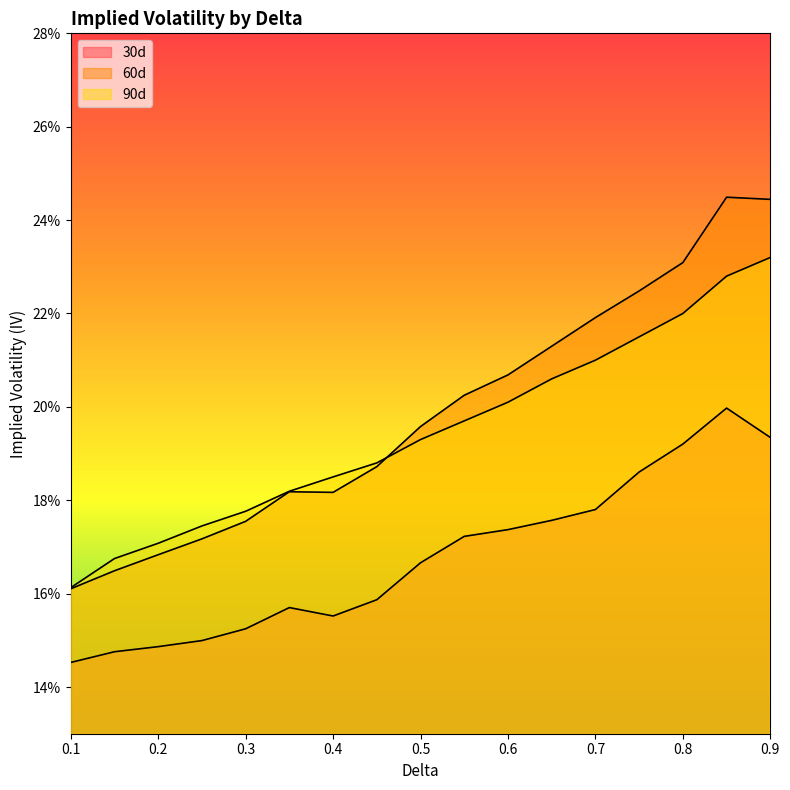

Rank the series at 0.15 from lowest to highest value.

30d, 60d